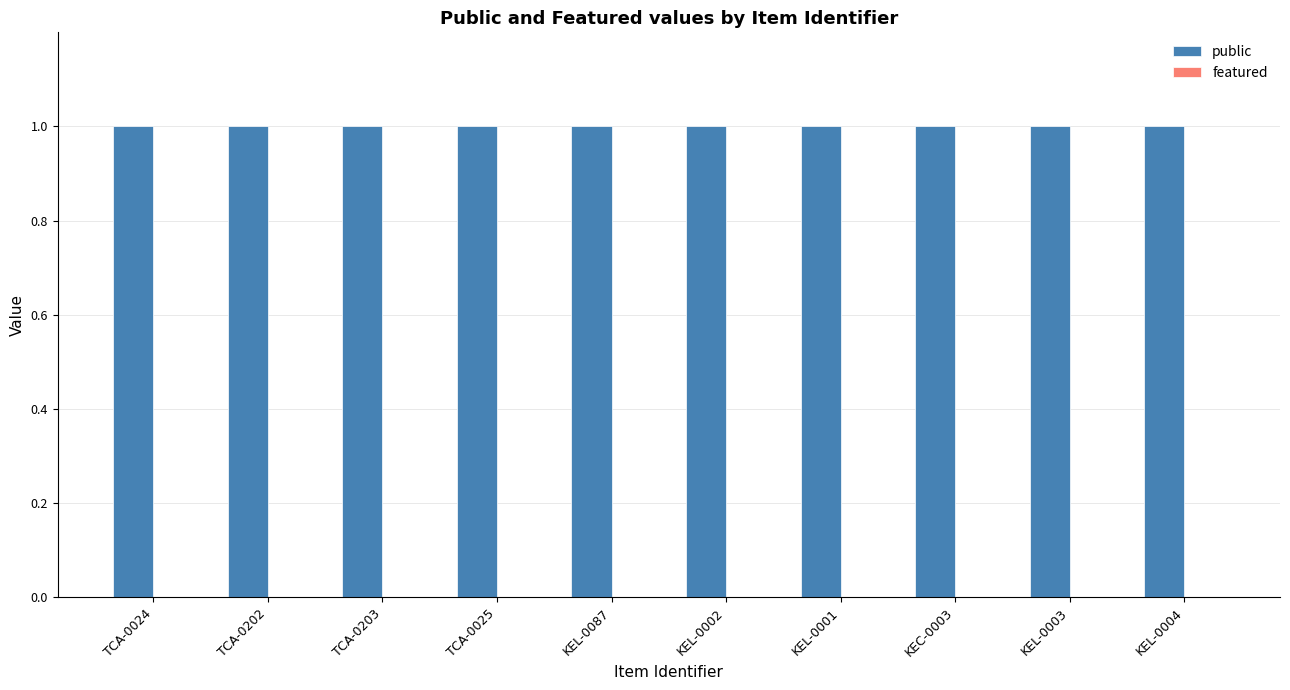

Which series has the largest range (max minus min)?

public